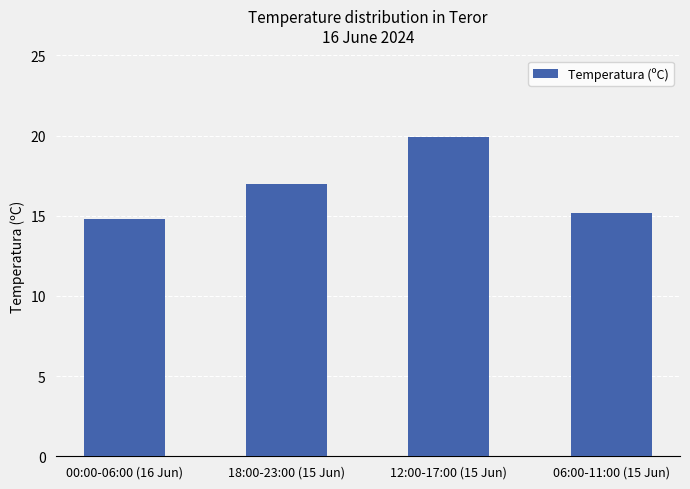

How many categories are shown in the chart?

4